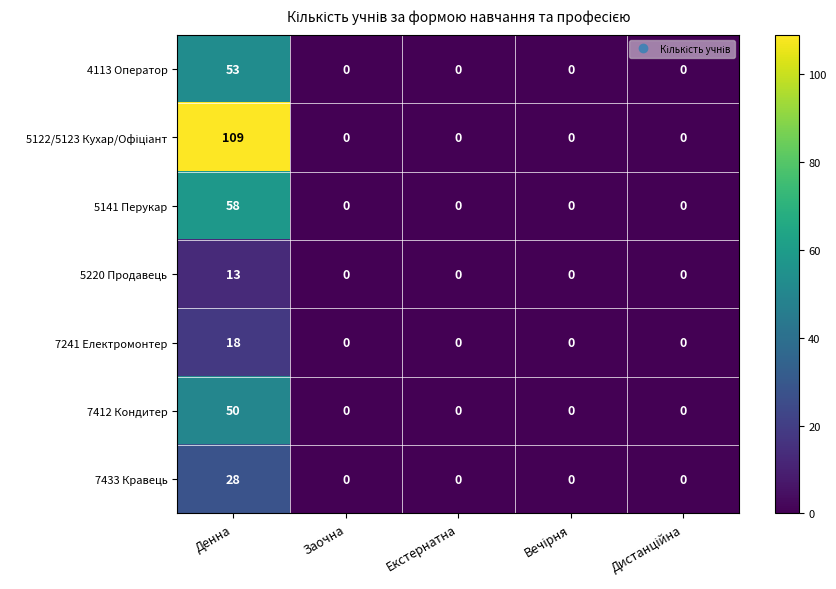

What is the difference between the highest and lowest values at Денна?

96